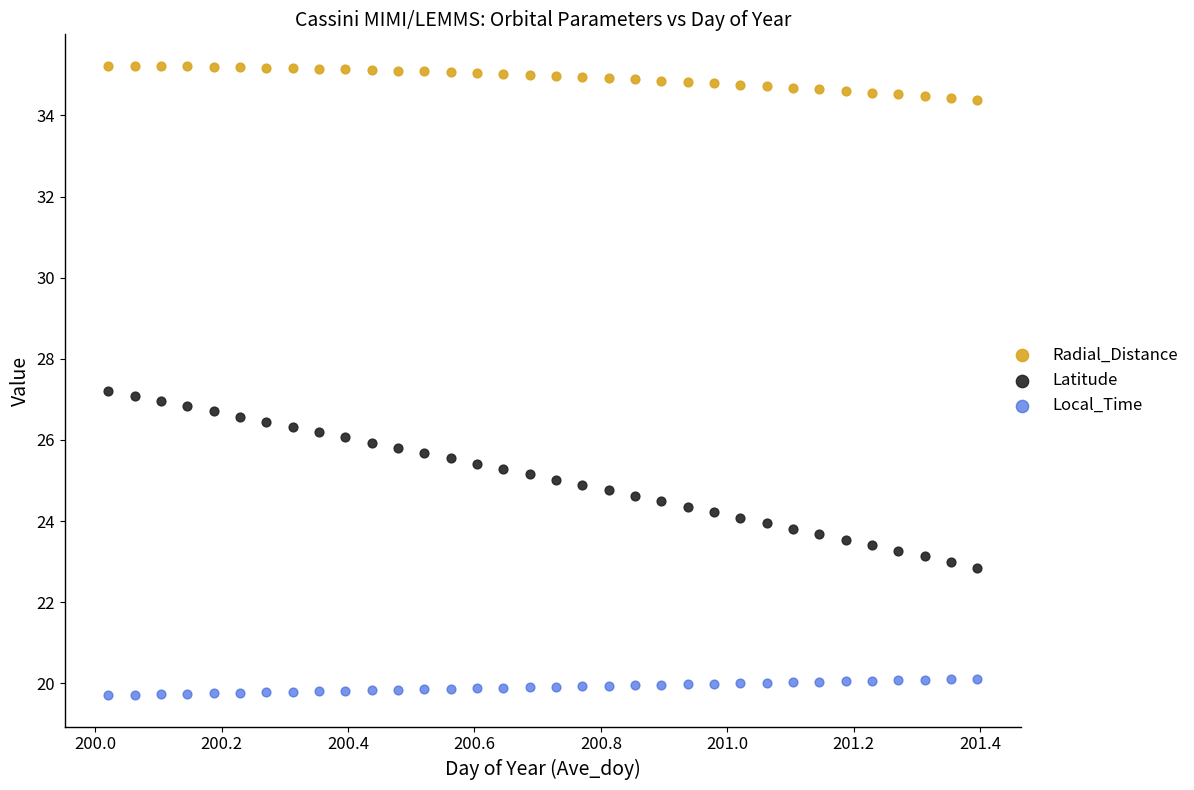

Which series has the widest spread of Y values?

Latitude